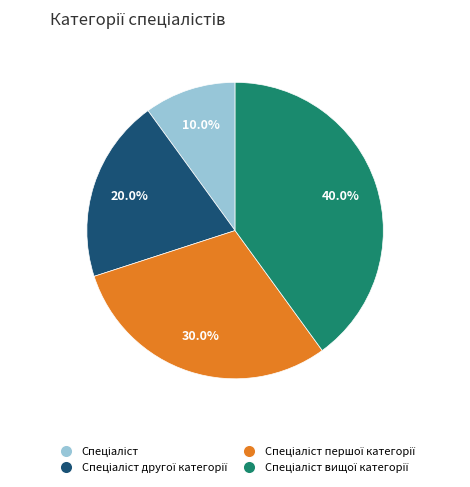

To the nearest percent, what is the difference between the largest and smallest slice percentages?

30%